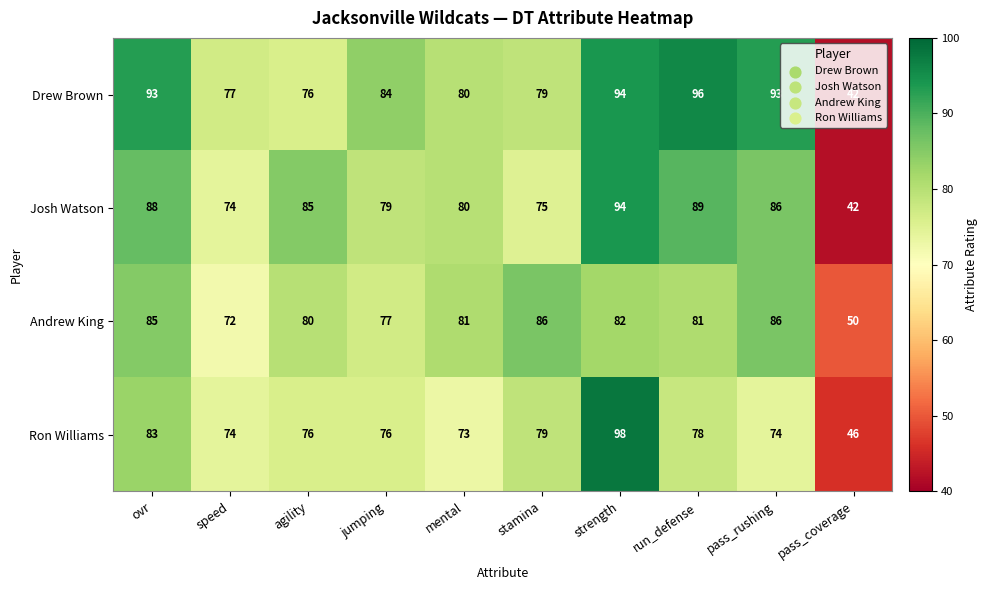

At how many categories does at least one series exceed 59?

9